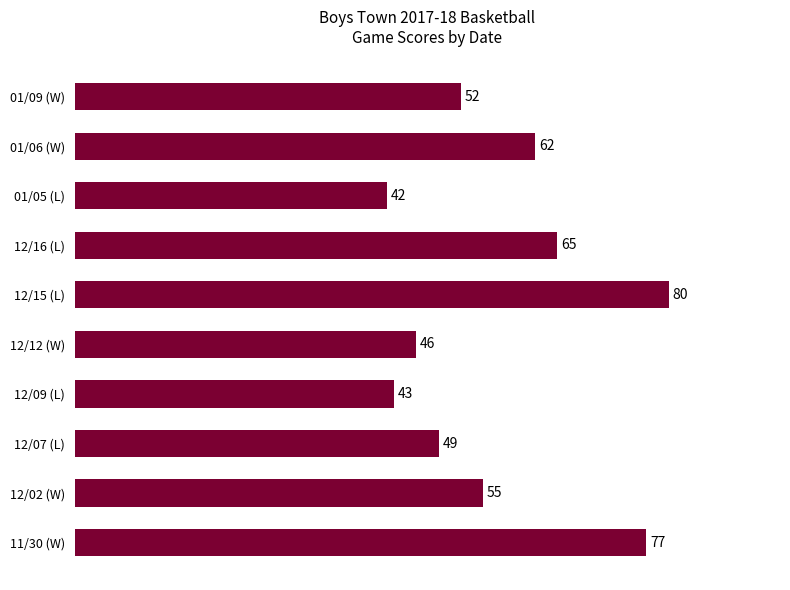

How many bars are there in total?

10